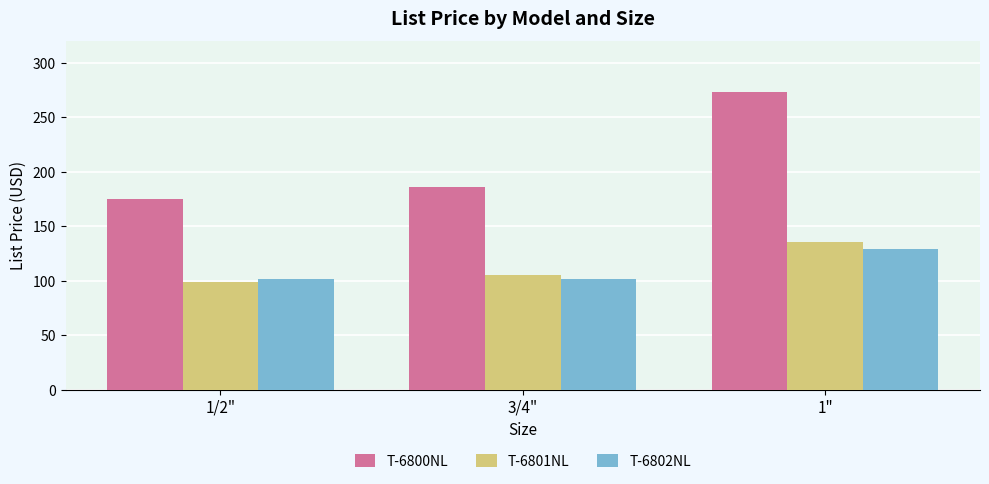

At 1", list the series in order from largest to smallest.

T-6800NL, T-6801NL, T-6802NL